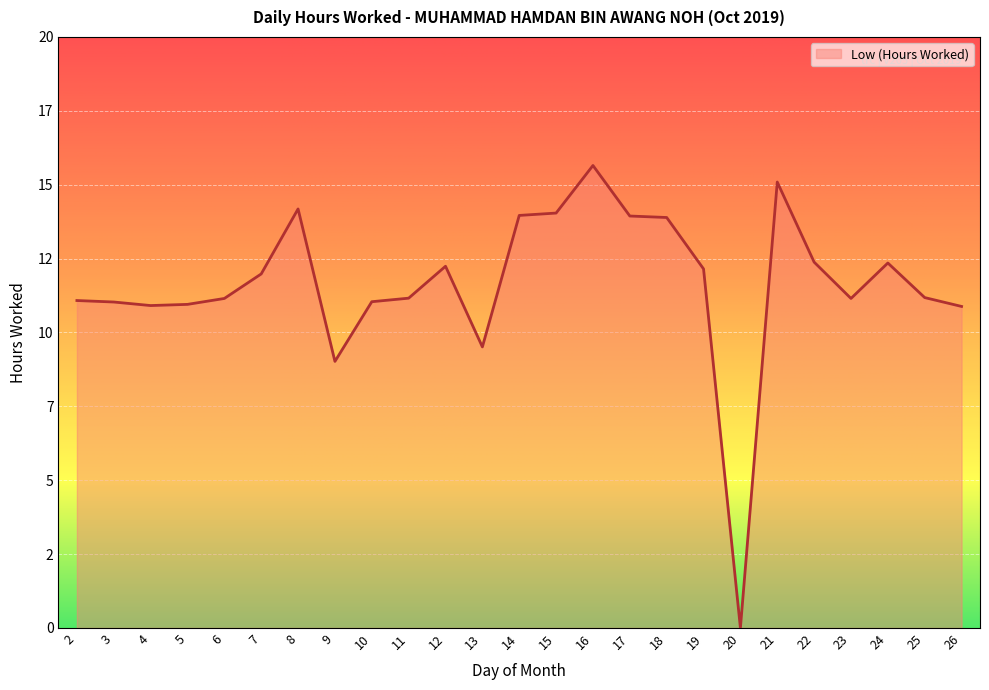

What is the value of the 23rd point from the left?

12.3